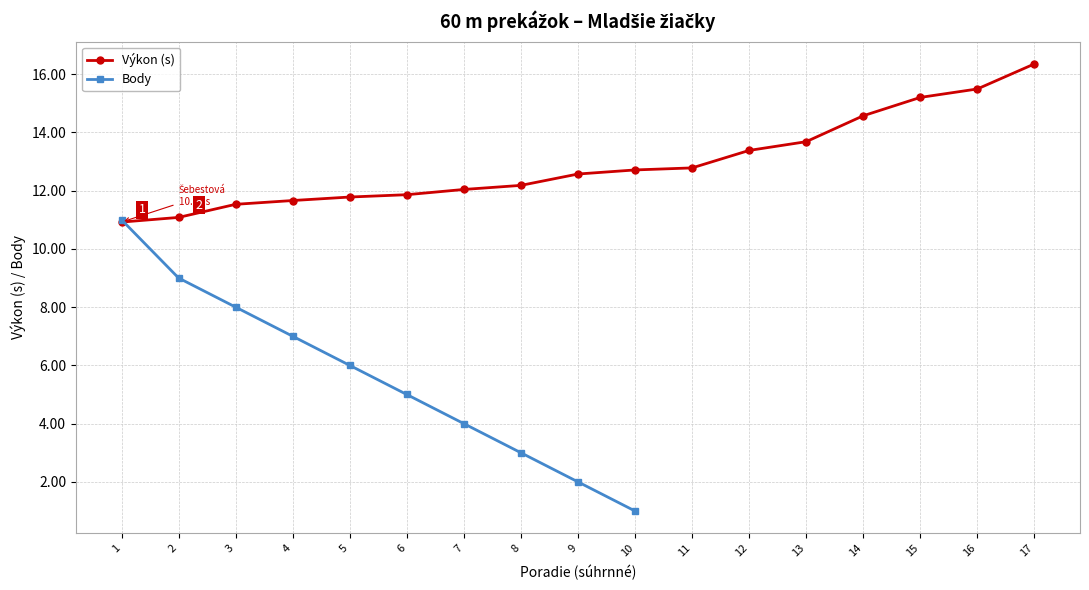

True or false: Výkon (s) has a value of 12.6 at 9.

True